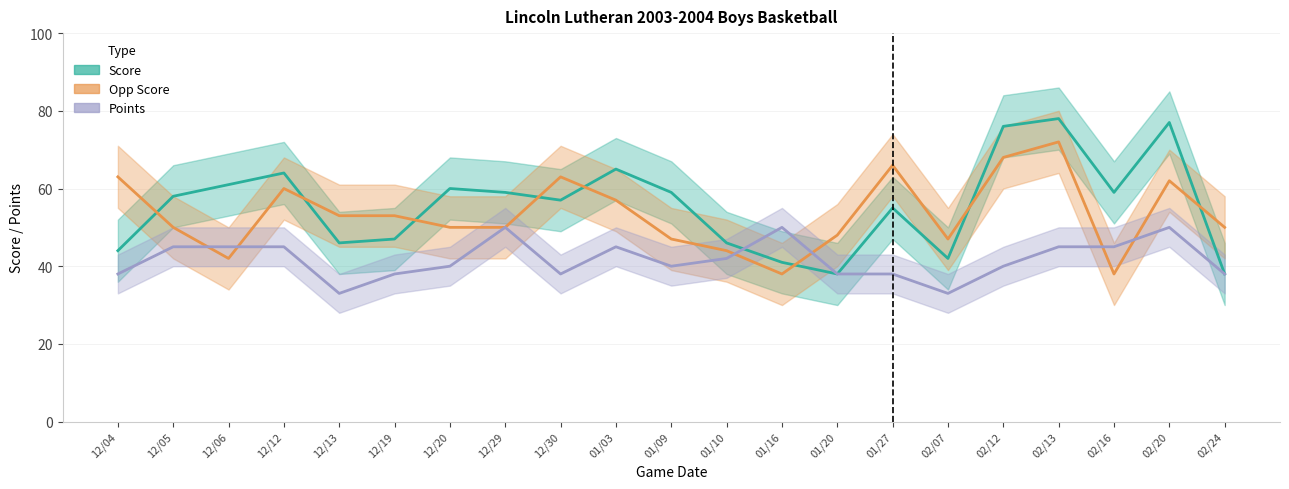

The value of Points at 12/19 is 60. True or false?

False